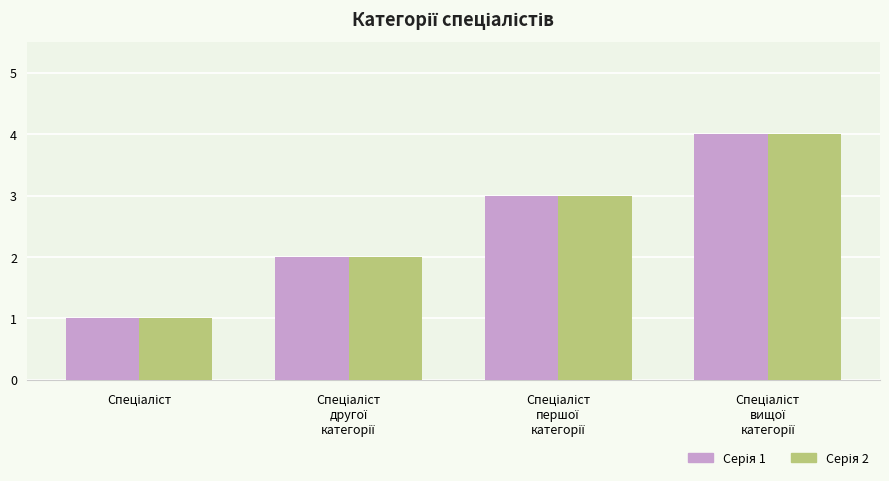

Reading left to right, transcribe all the data shown in this chart.

Серія 1: Спеціаліст=1	Спеціаліст
другої
категорії=2	Спеціаліст
першої
категорії=3	Спеціаліст
вищої
категорії=4
Серія 2: Спеціаліст=1	Спеціаліст
другої
категорії=2	Спеціаліст
першої
категорії=3	Спеціаліст
вищої
категорії=4